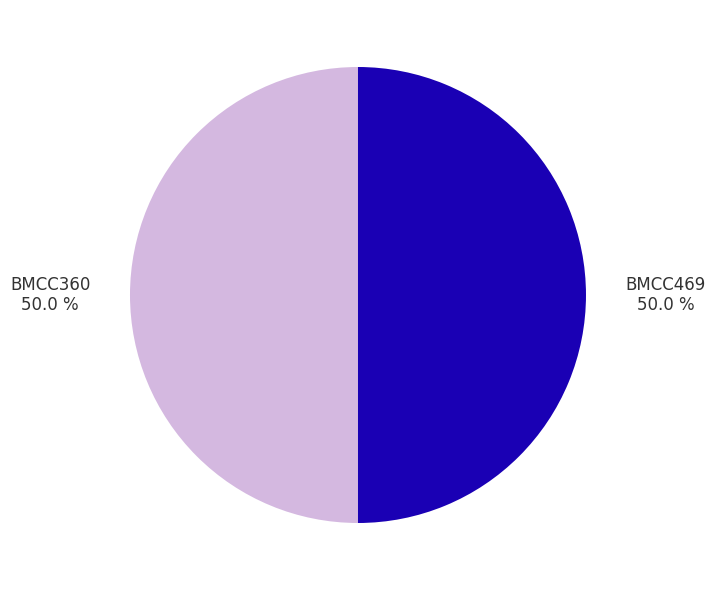

Count the number of slices in the pie.

2